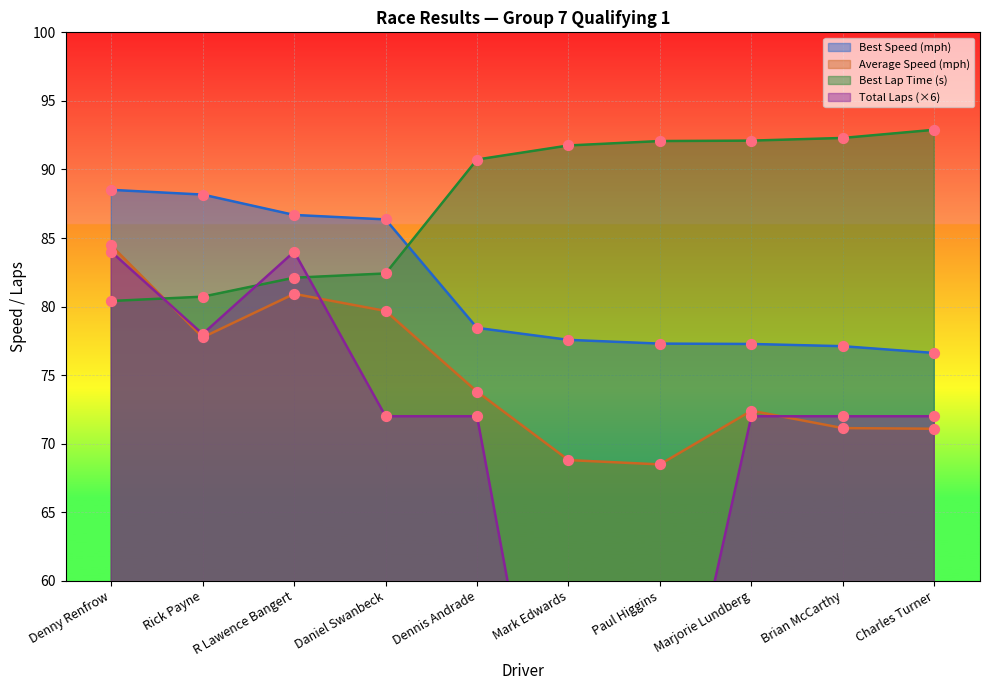

At which category is the sum across all series the highest?

Denny Renfrow